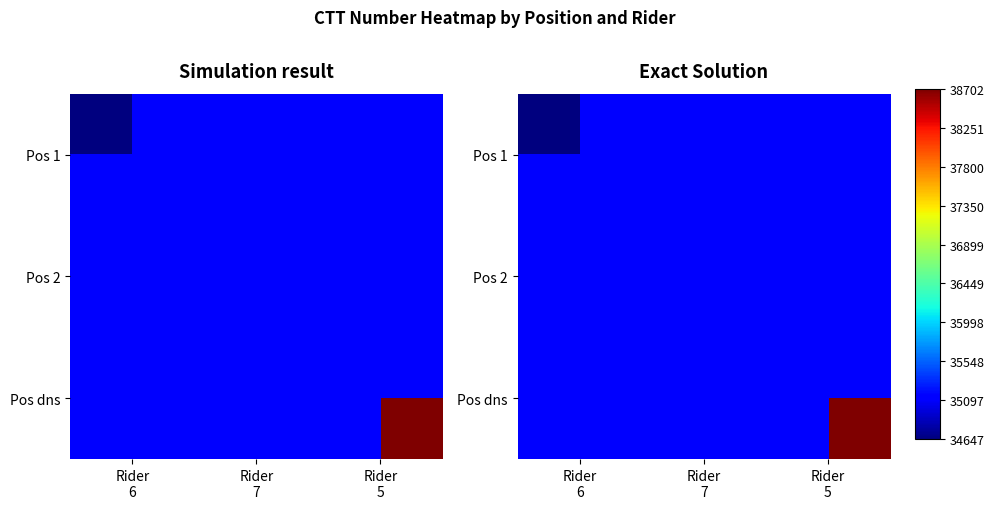

What is the greatest value displayed?

38702